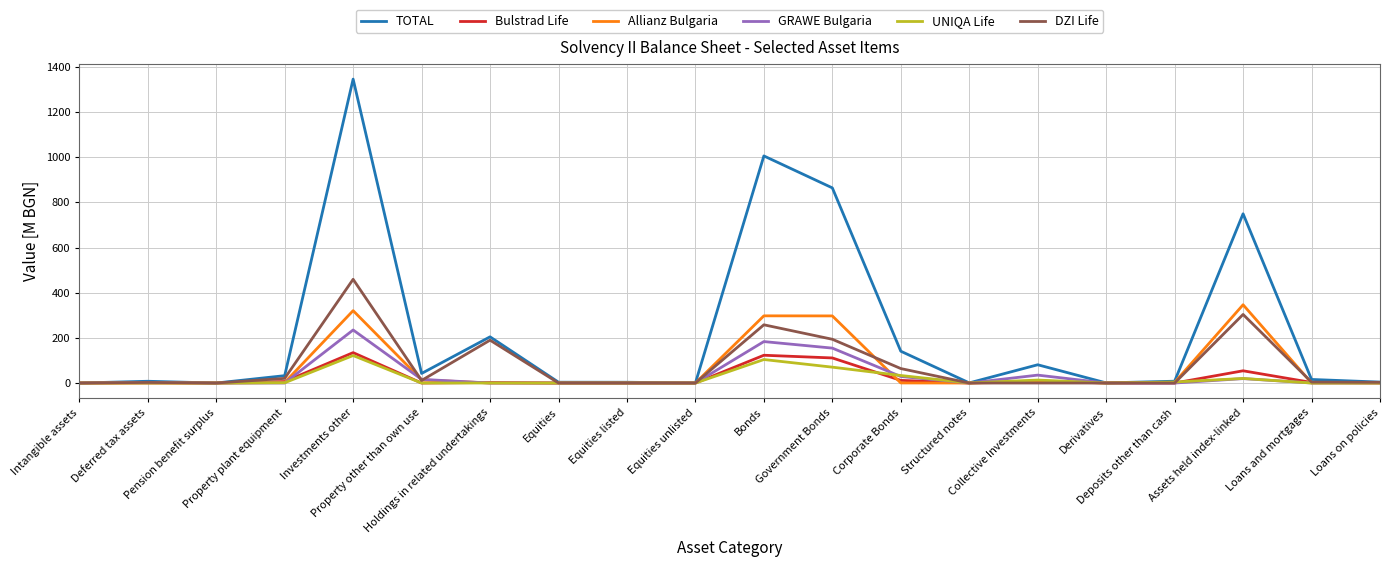

What are all the series names shown in the legend?

TOTAL, Bulstrad Life, Allianz Bulgaria, GRAWE Bulgaria, UNIQA Life, DZI Life